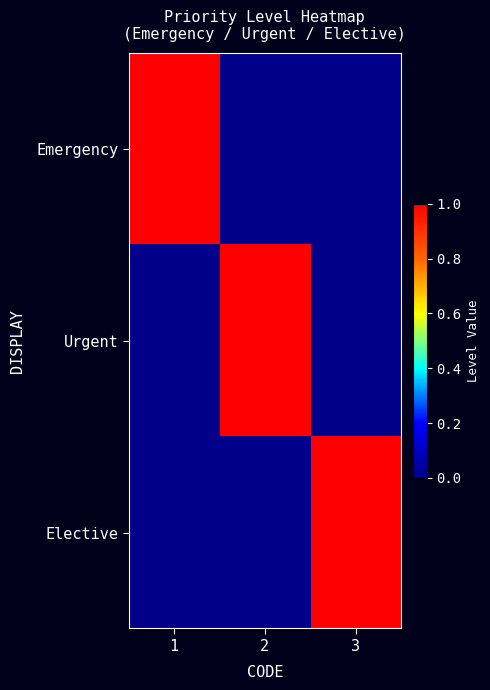

What is the maximum value shown in the chart?

1